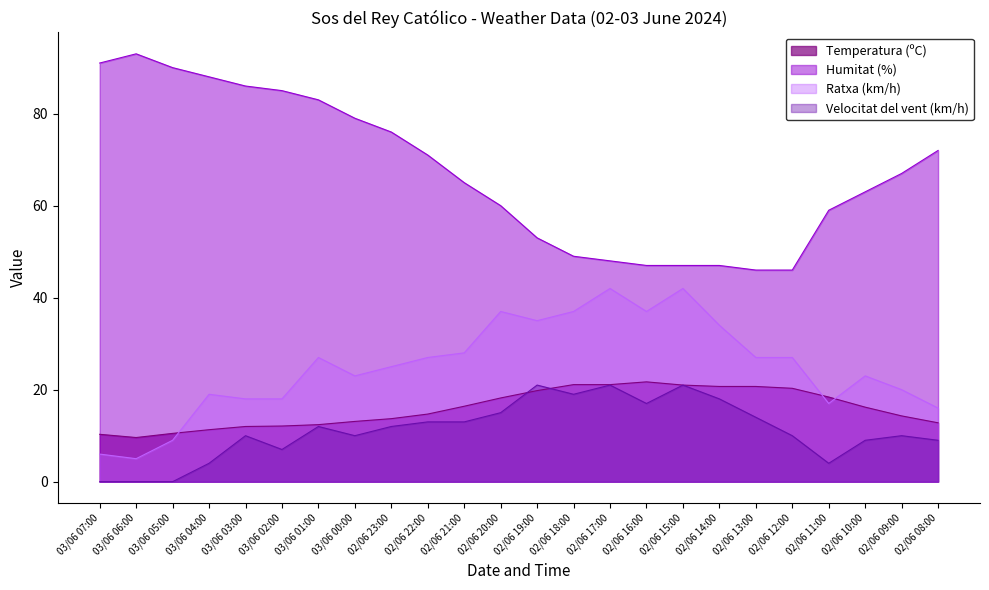

Rank the series by their maximum value, from lowest to highest.

Velocitat del vent (km/h), Temperatura (ºC), Ratxa (km/h), Humitat (%)